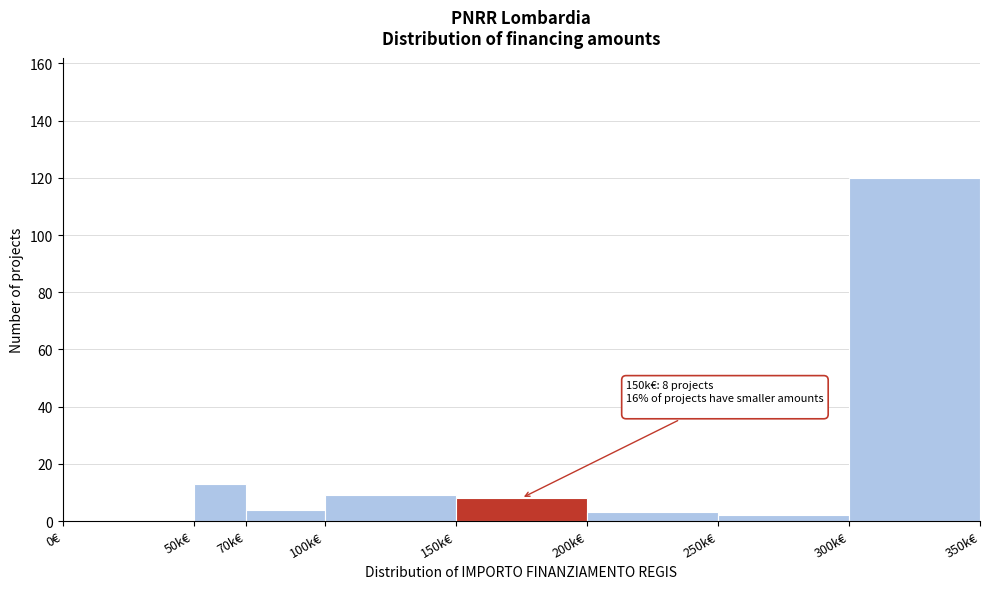

Reading left to right, transcribe all the data shown in this chart.

0€=0	50k€=13	70k€=4	100k€=9	150k€=8	200k€=3	250k€=2	300k€=120